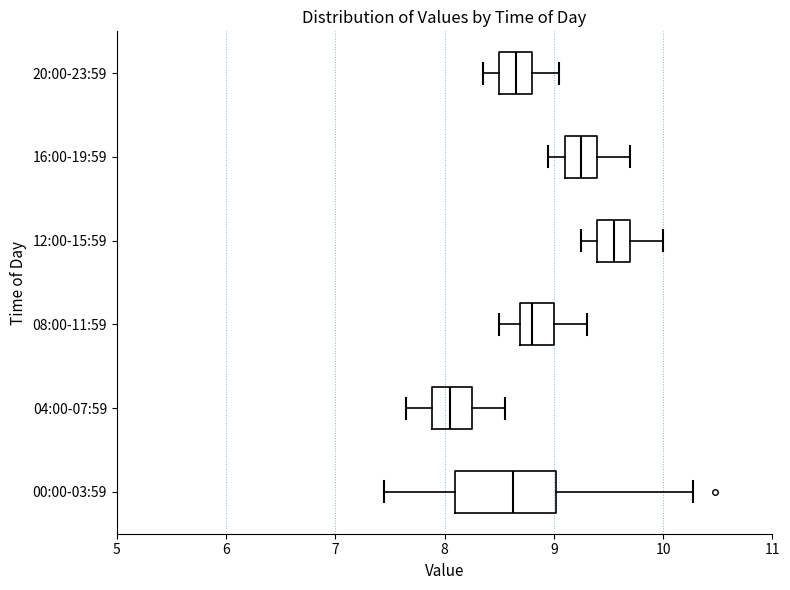

Which box's median line is the furthest to the right?

12:00-15:59